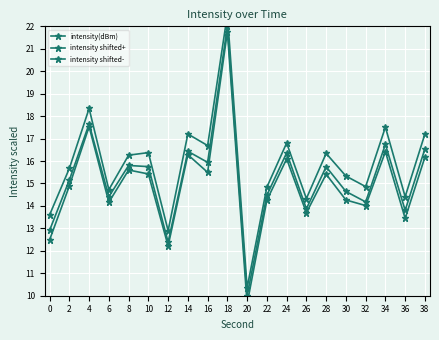

What is the lowest value of the intensity shifted- series?

9.6